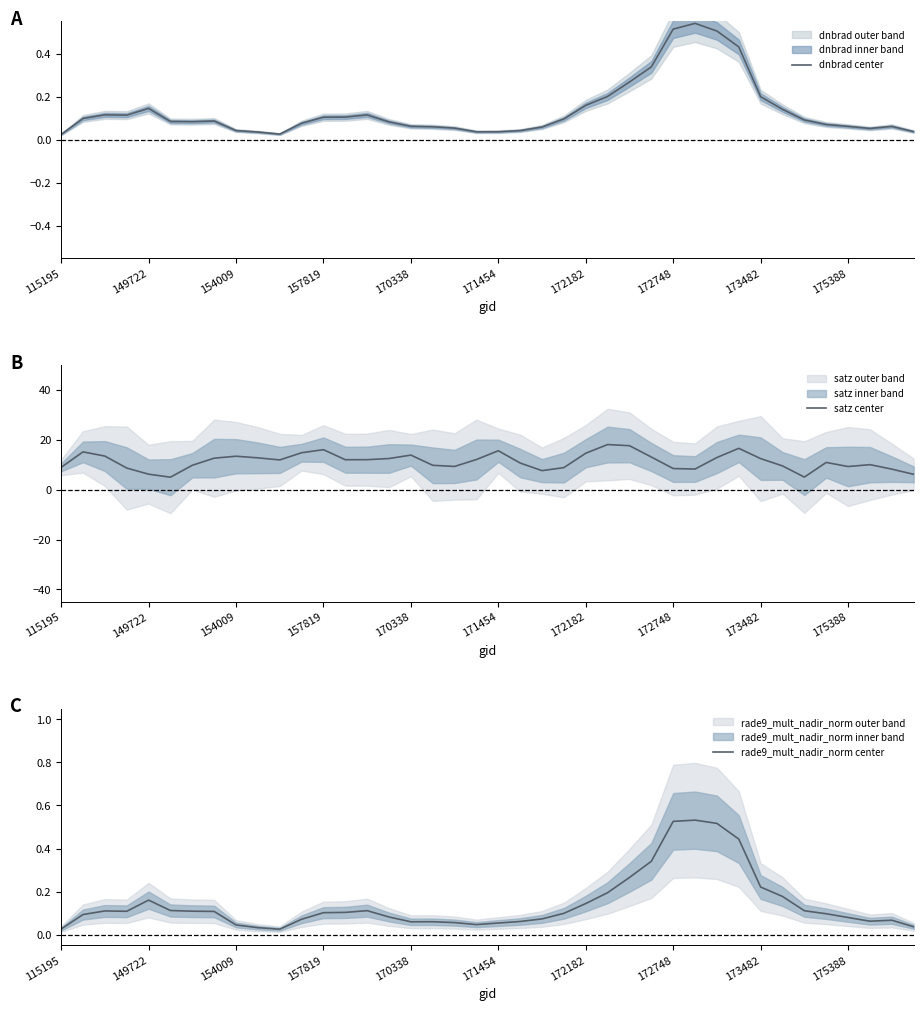

What is the difference between the maximum and minimum values in the dnbrad center series?

0.5